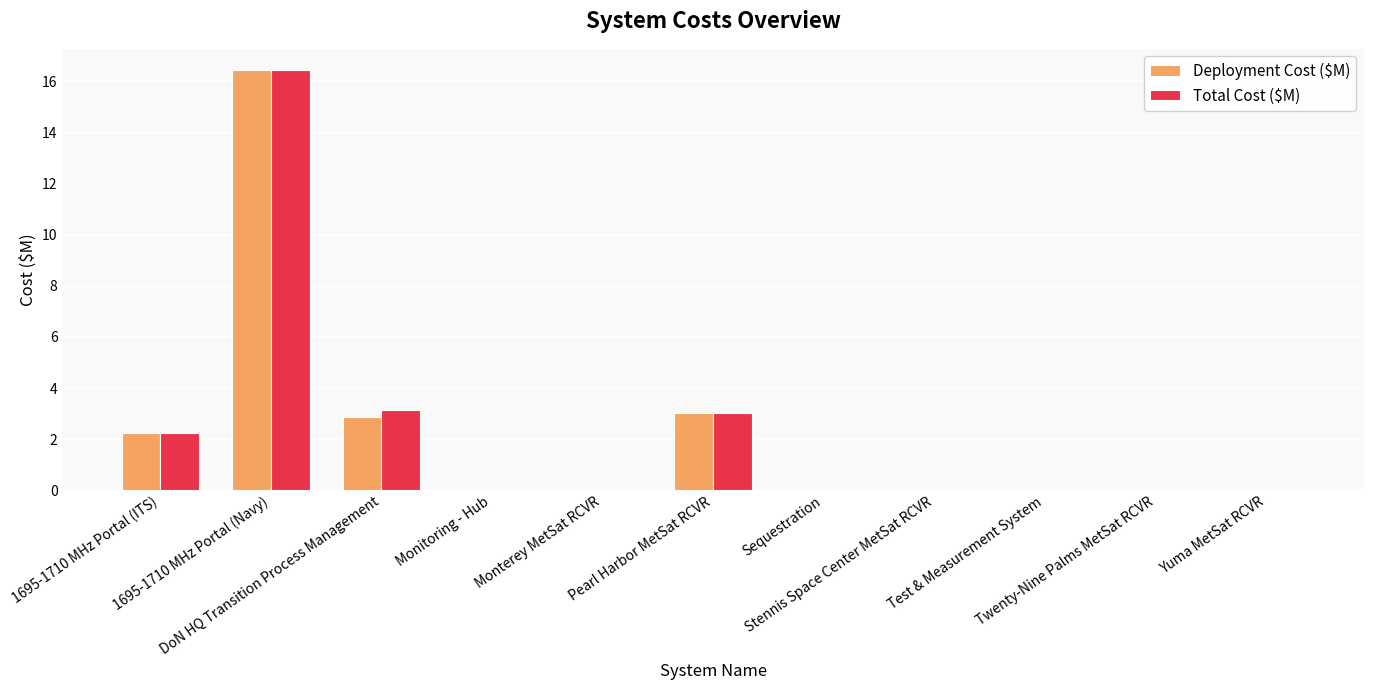

What is the sum of all Deployment Cost ($M) values?

24.6